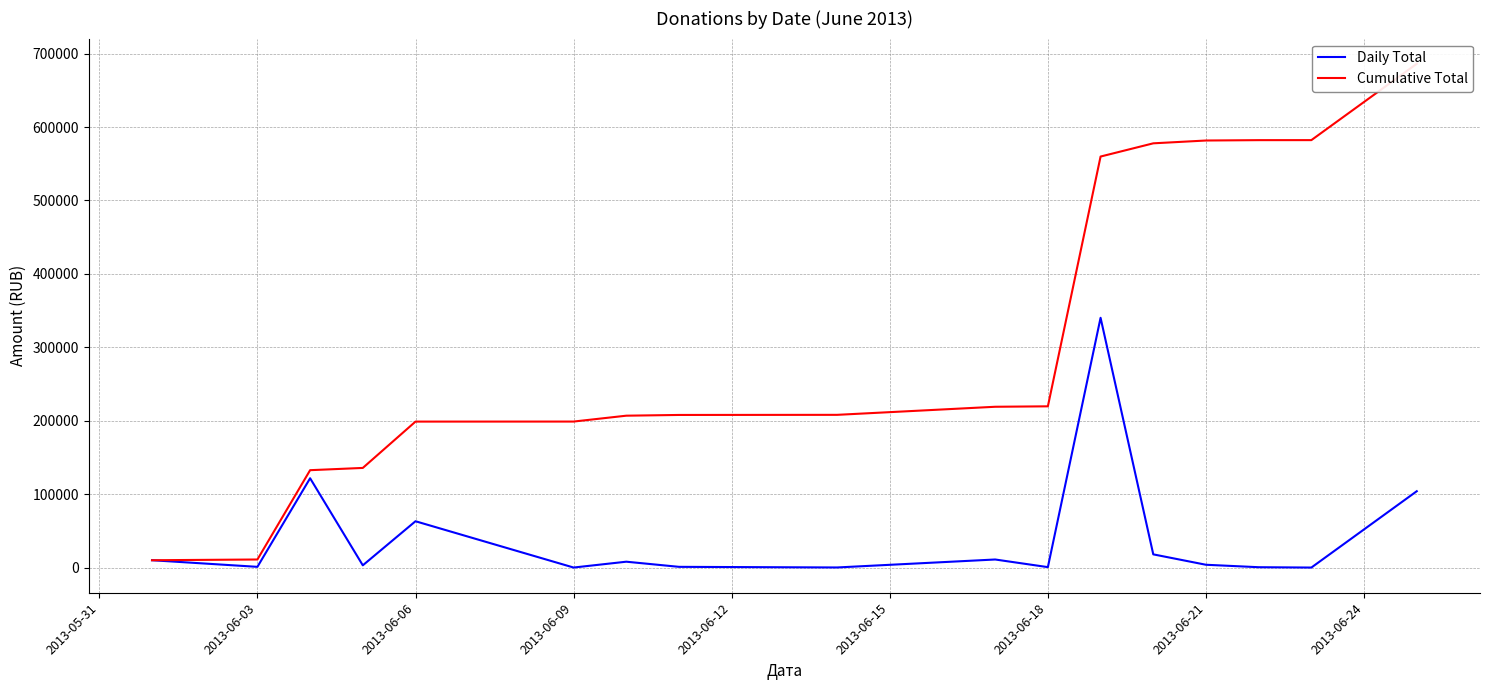

Rank the series by their average value, from lowest to highest.

Daily Total, Cumulative Total